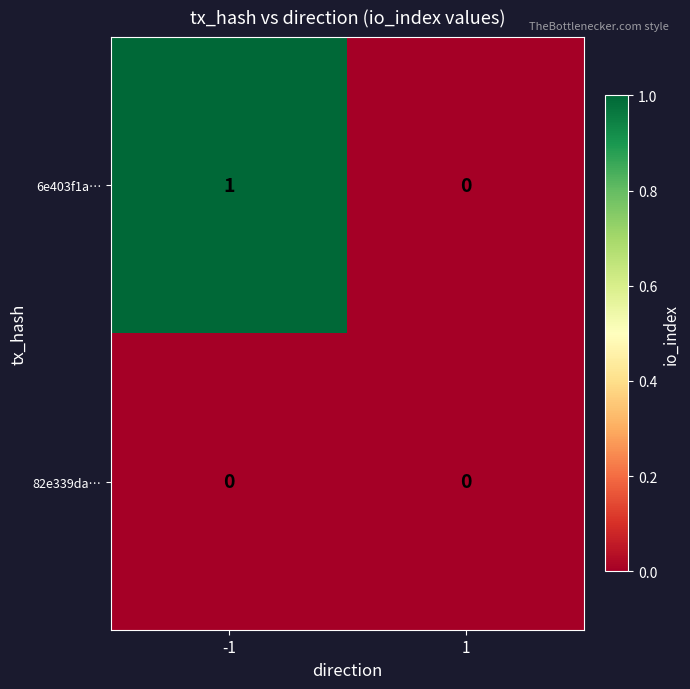

How many series are shown in this chart?

2